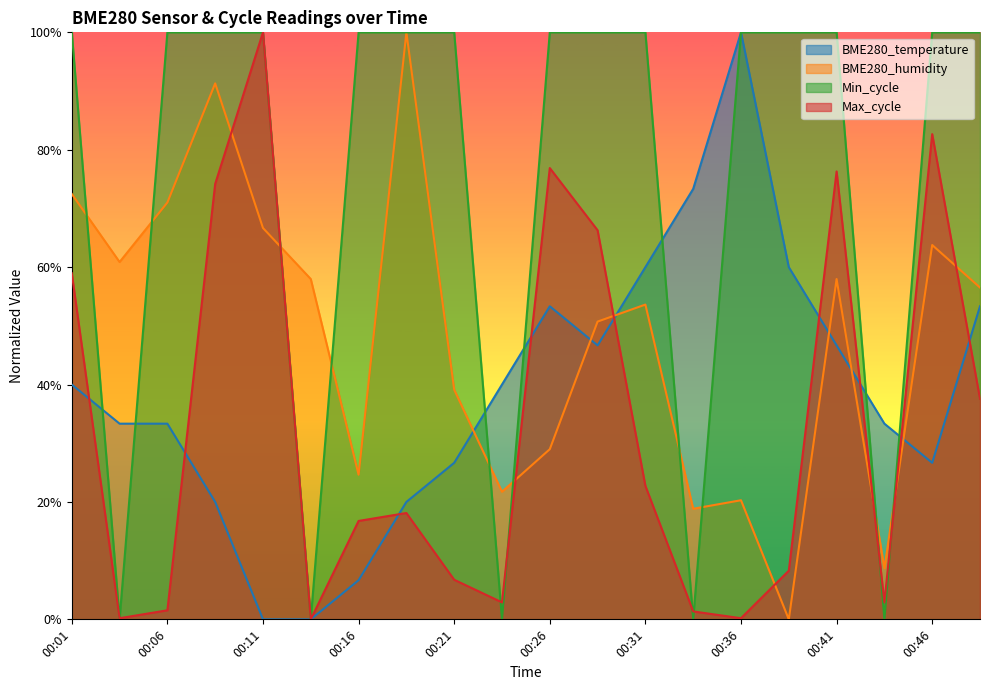

Is the value of Max_cycle at 00:09 greater than the value of BME280_temperature at 00:16?

Yes